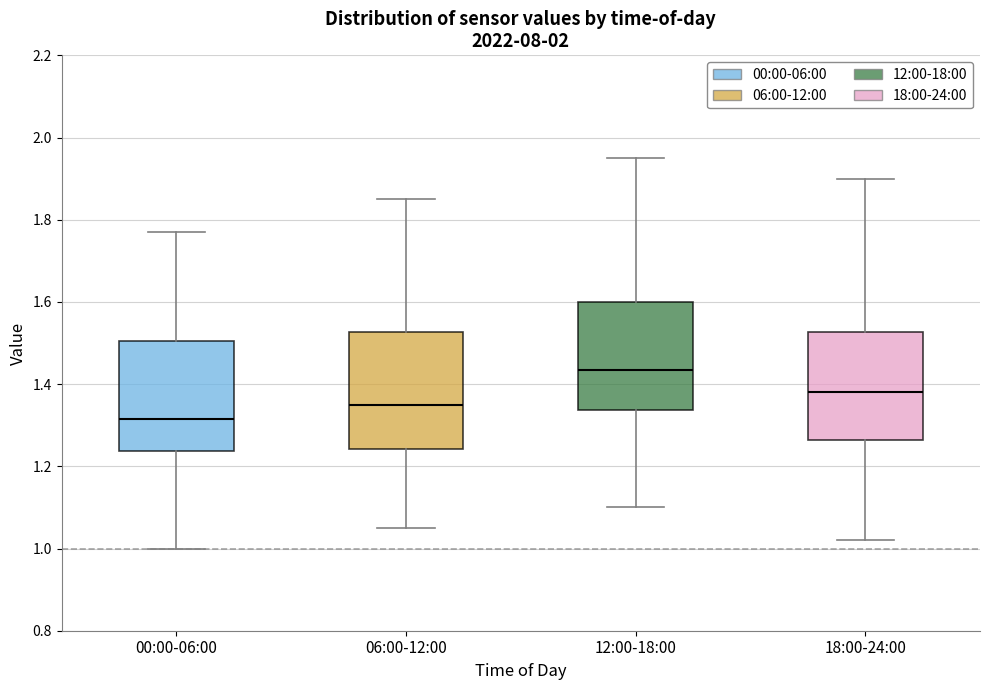

Where is the upper edge of the box for 00:00-06:00 on the y-axis? The values are not printed on the chart, so give them approximately, as read against the axis.

1.50